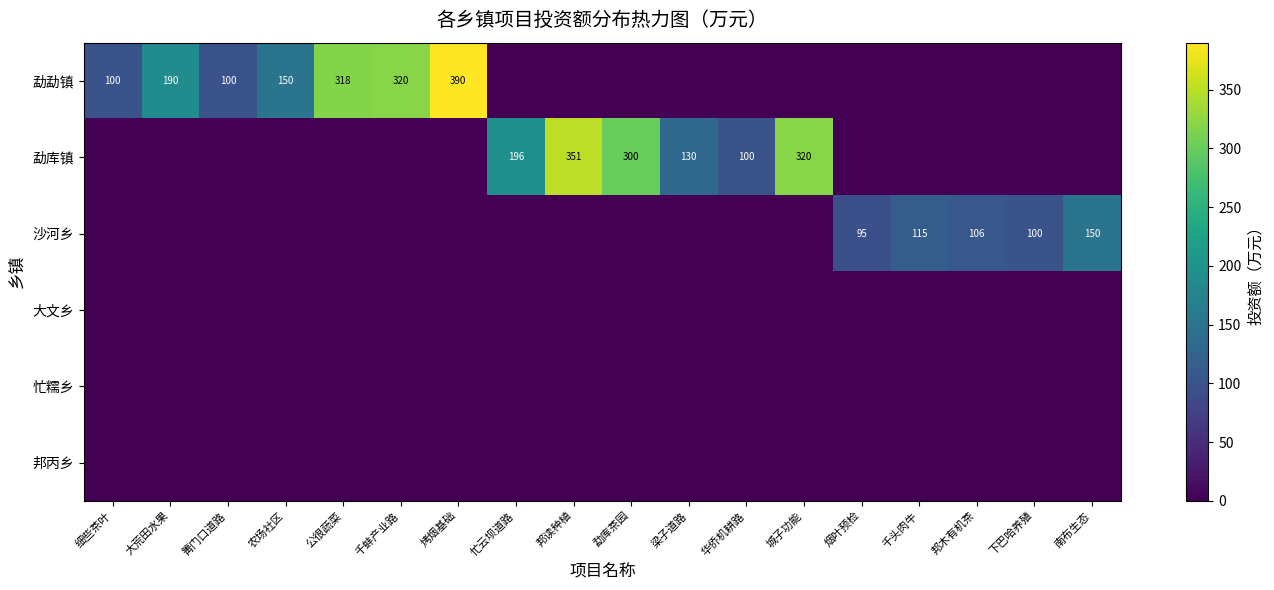

True or false: 勐勐镇 has a value of 538 at 烤烟基础.

False